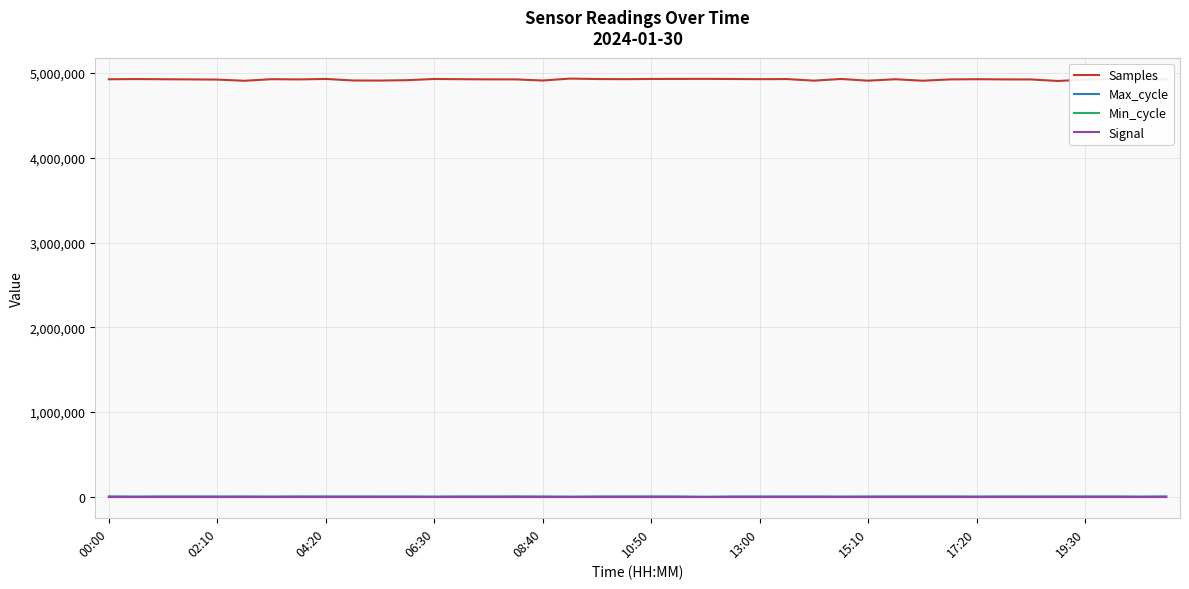

What are all the series names shown in the legend?

Samples, Max_cycle, Min_cycle, Signal